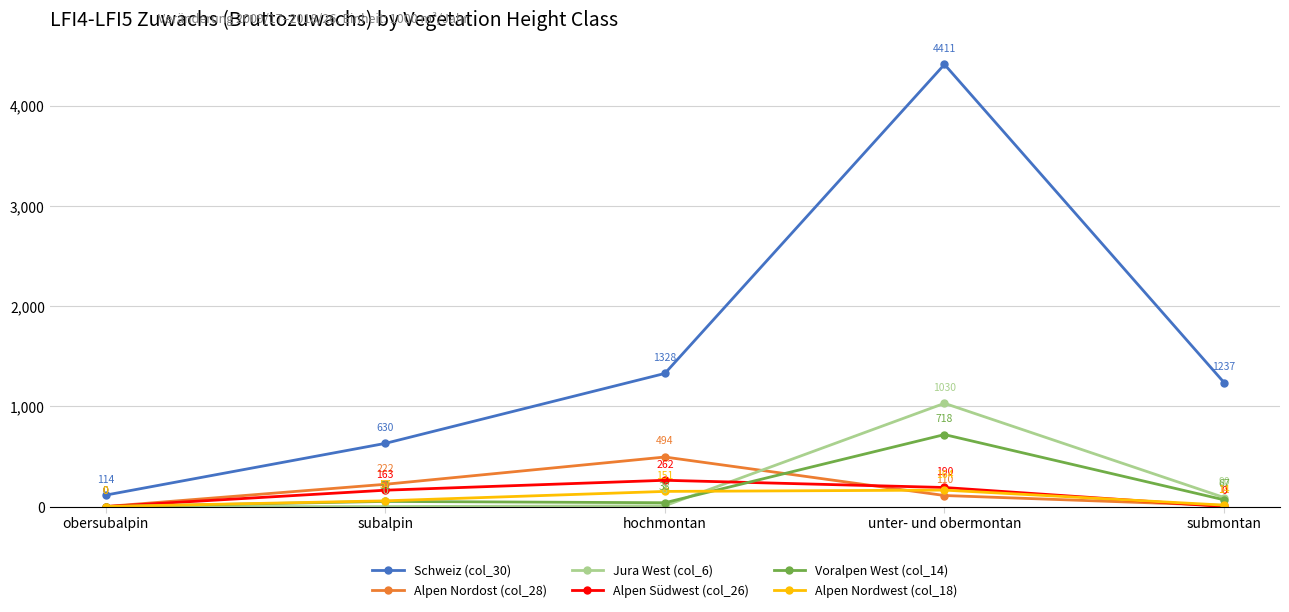

At subalpin, list the series in order from largest to smallest.

Schweiz (col_30), Alpen Nordost (col_28), Alpen Südwest (col_26), Alpen Nordwest (col_18), Voralpen West (col_14), Jura West (col_6)